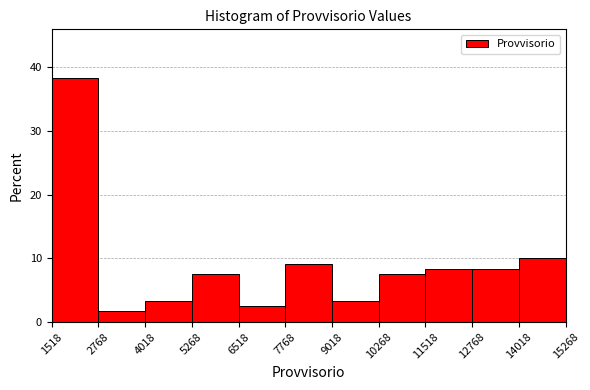

Reading left to right, transcribe this chart: for each bar, give the range it covers on the x-axis and its height. The values are not printed on the chart, so give them approximately, as read against the axis.

1518 to 2768: 38
2768 to 4018: 2
4018 to 5268: 3
5268 to 6518: 8
6518 to 7768: 3
7768 to 9018: 9
9018 to 10268: 3
10268 to 11518: 8
11518 to 12768: 8
12768 to 14018: 8
14018 to 15268: 10